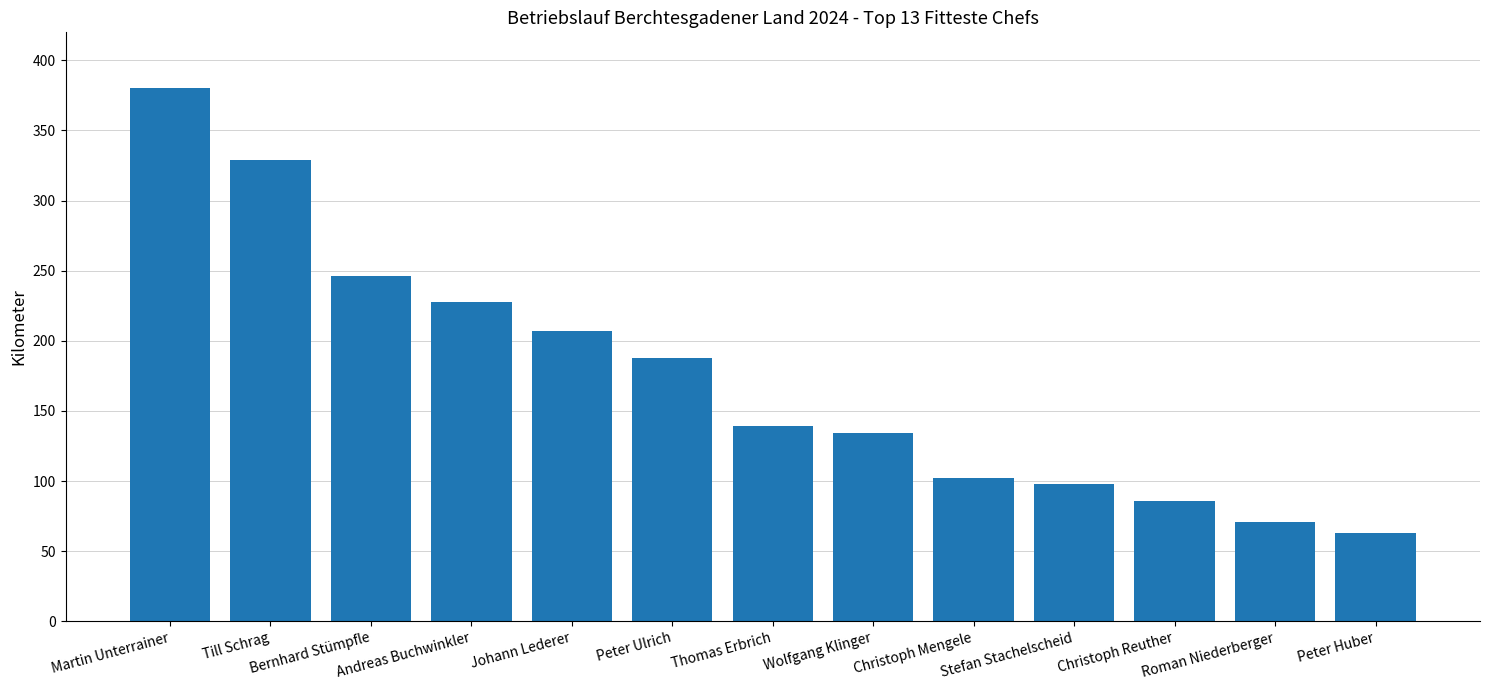

Approximately how many times larger is the value at Andreas Buchwinkler compared to Martin Unterrainer?

0.6